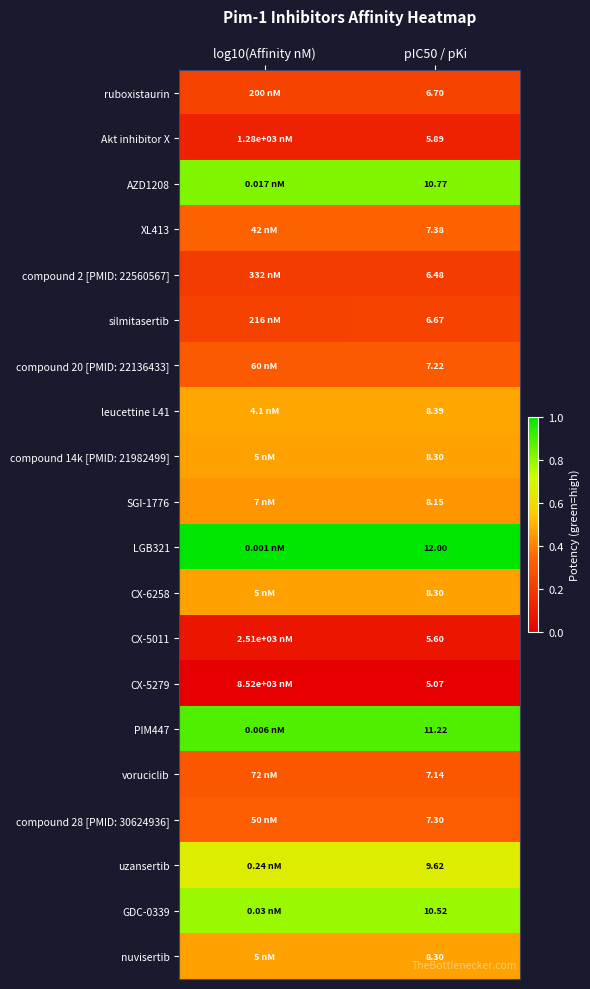

What is the total value across all series at pIC50 / pKi?

161.0